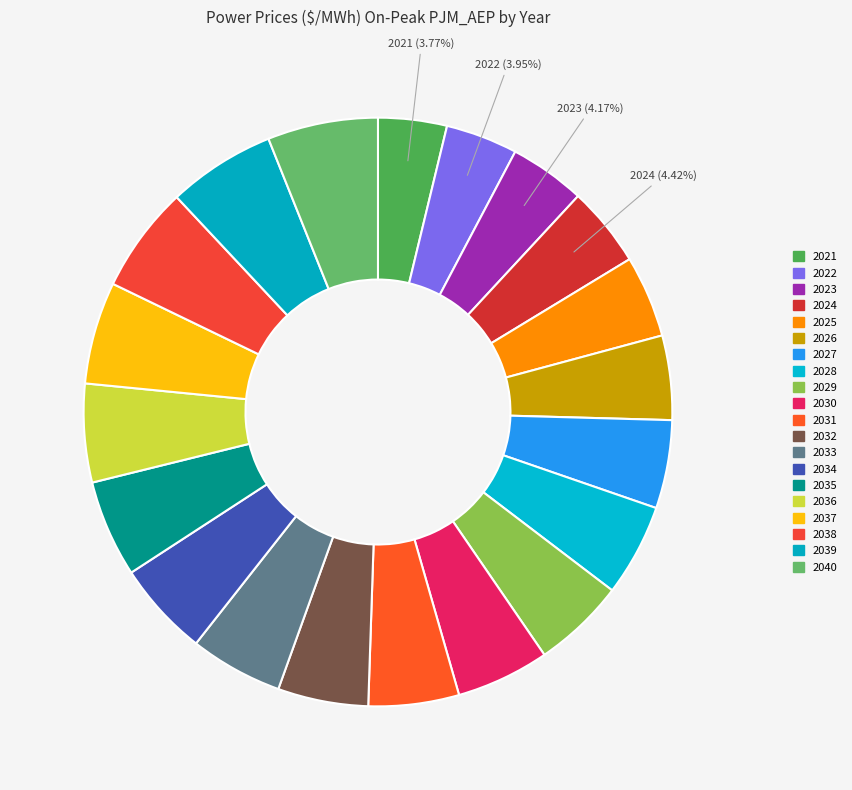

What is the smallest slice in the pie chart?

2021